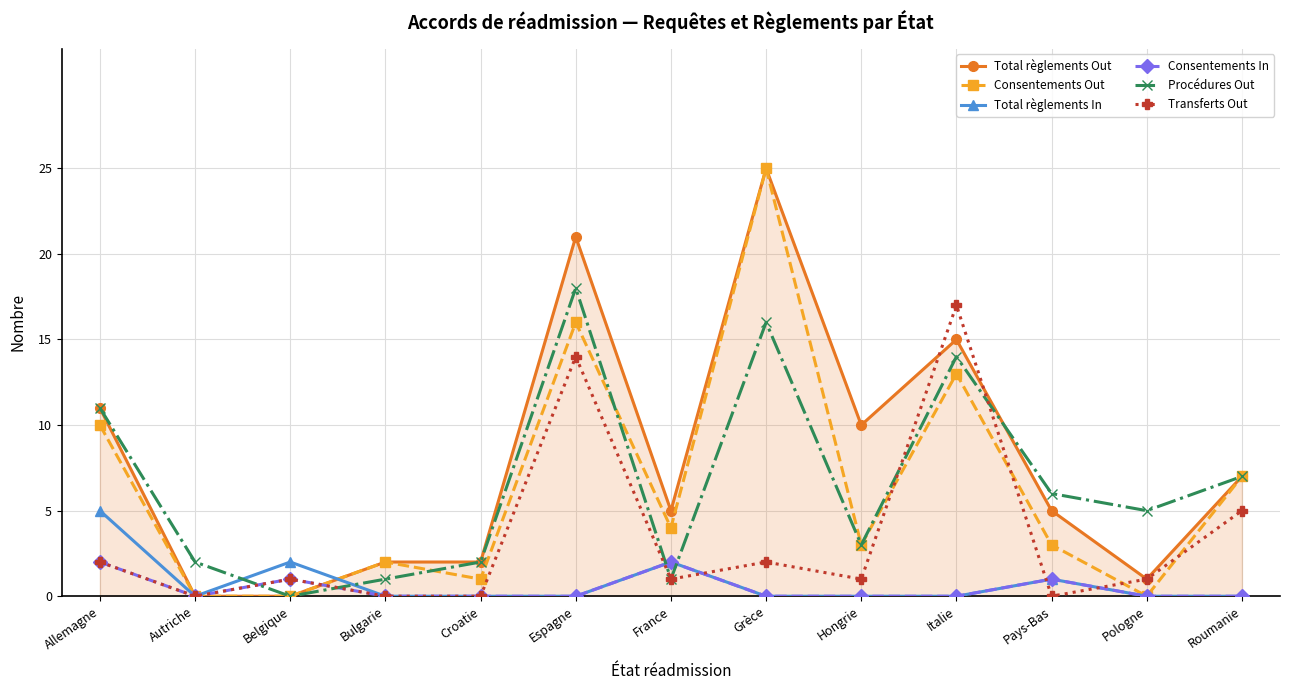

Which series ends up on top after the final intersection of Total règlements In and Procédures Out?

Procédures Out